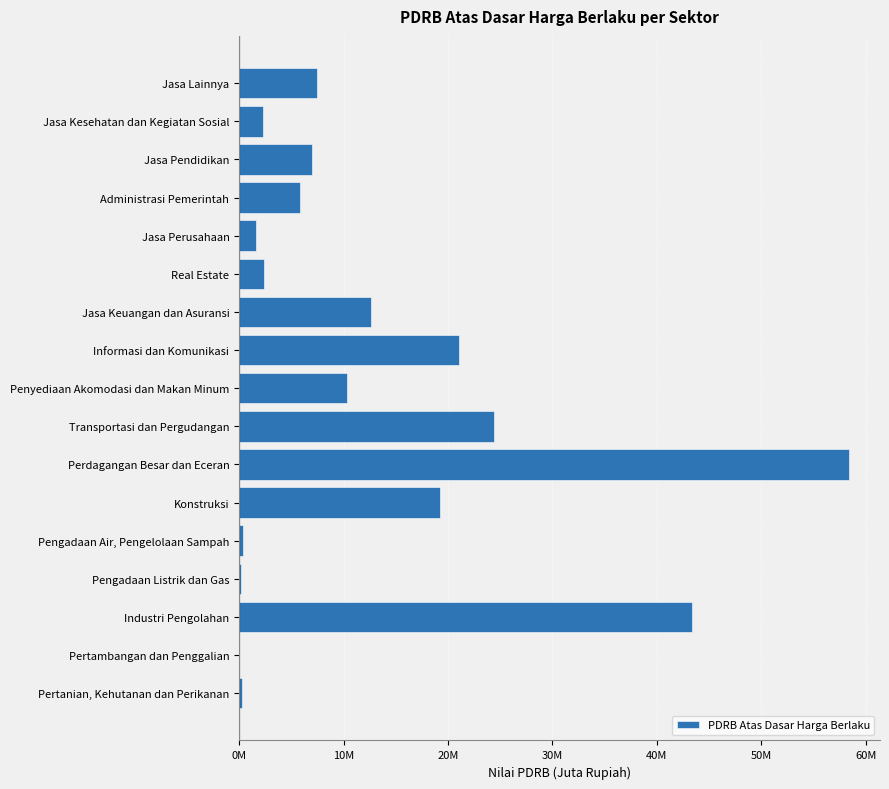

What is the difference between the maximum and second lowest values?

58232580.5